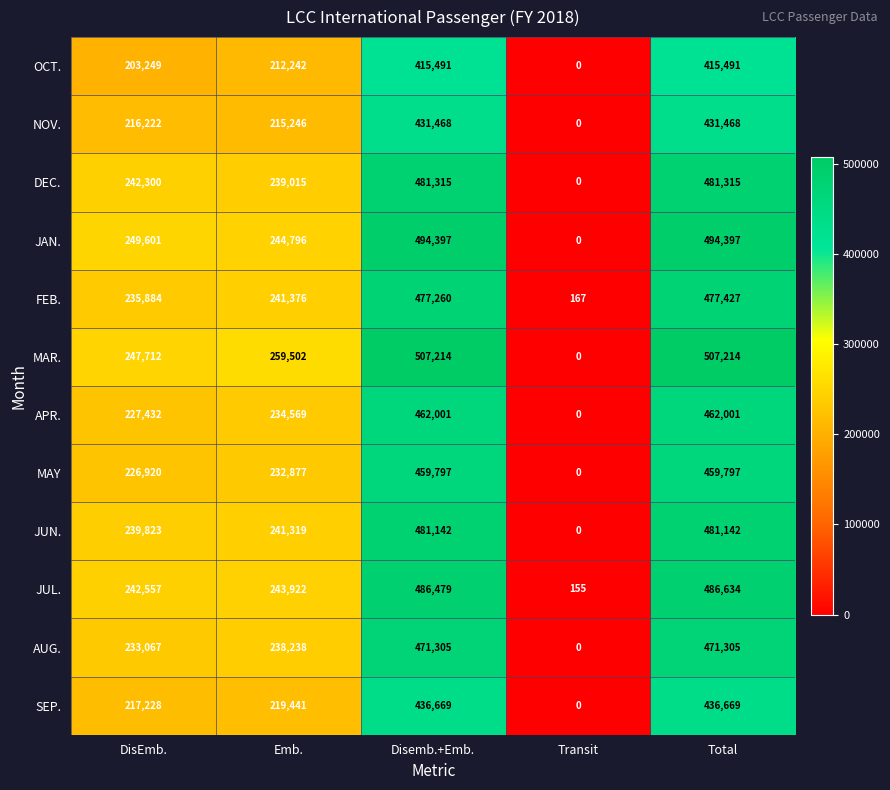

The SEP. series shows 436669 at Total. True or false?

True